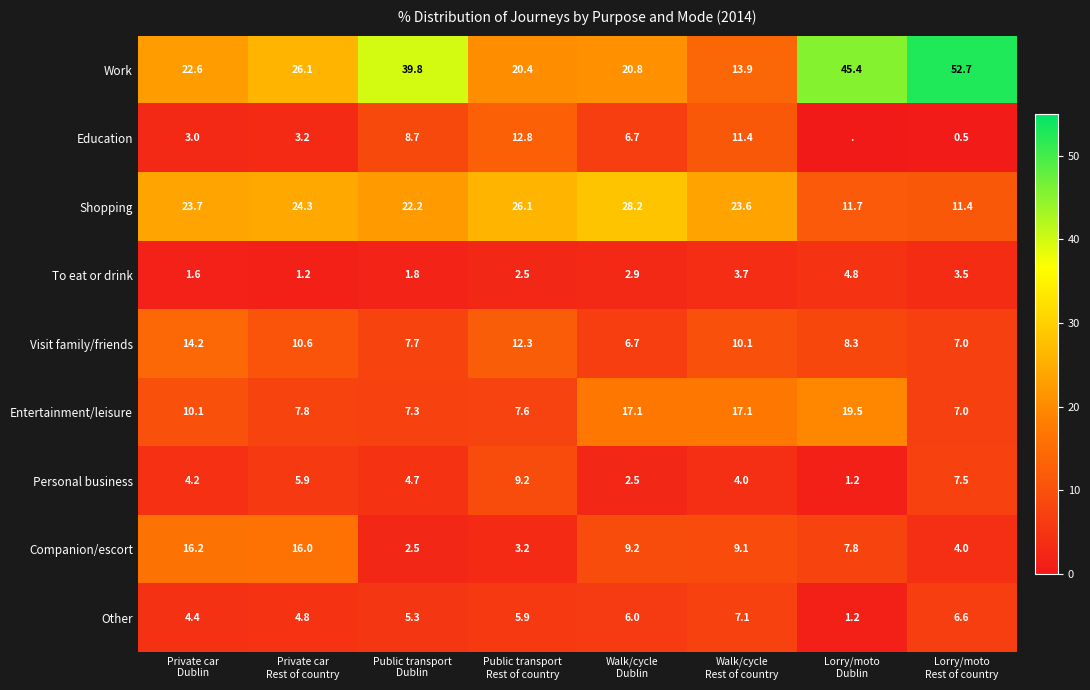

What is the difference between the maximum and minimum values in the Visit family/friends series?

7.5